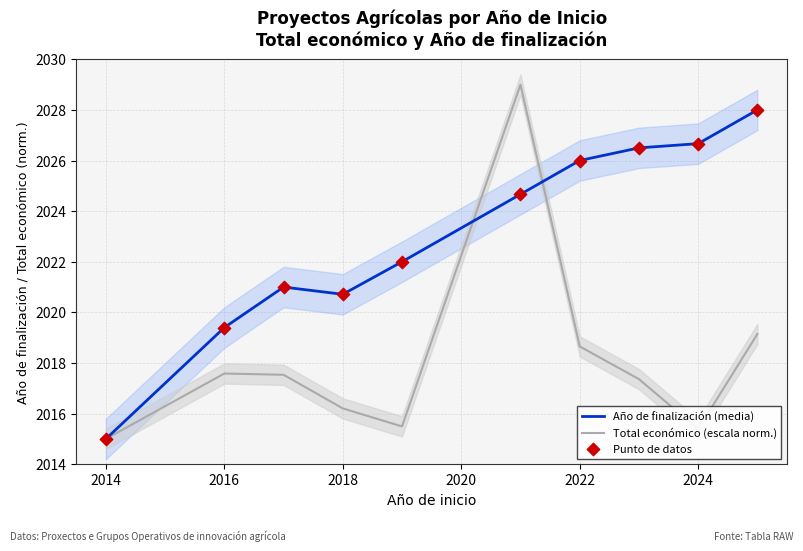

What is the lowest value of the Total económico (escala norm.) series?

2015.0